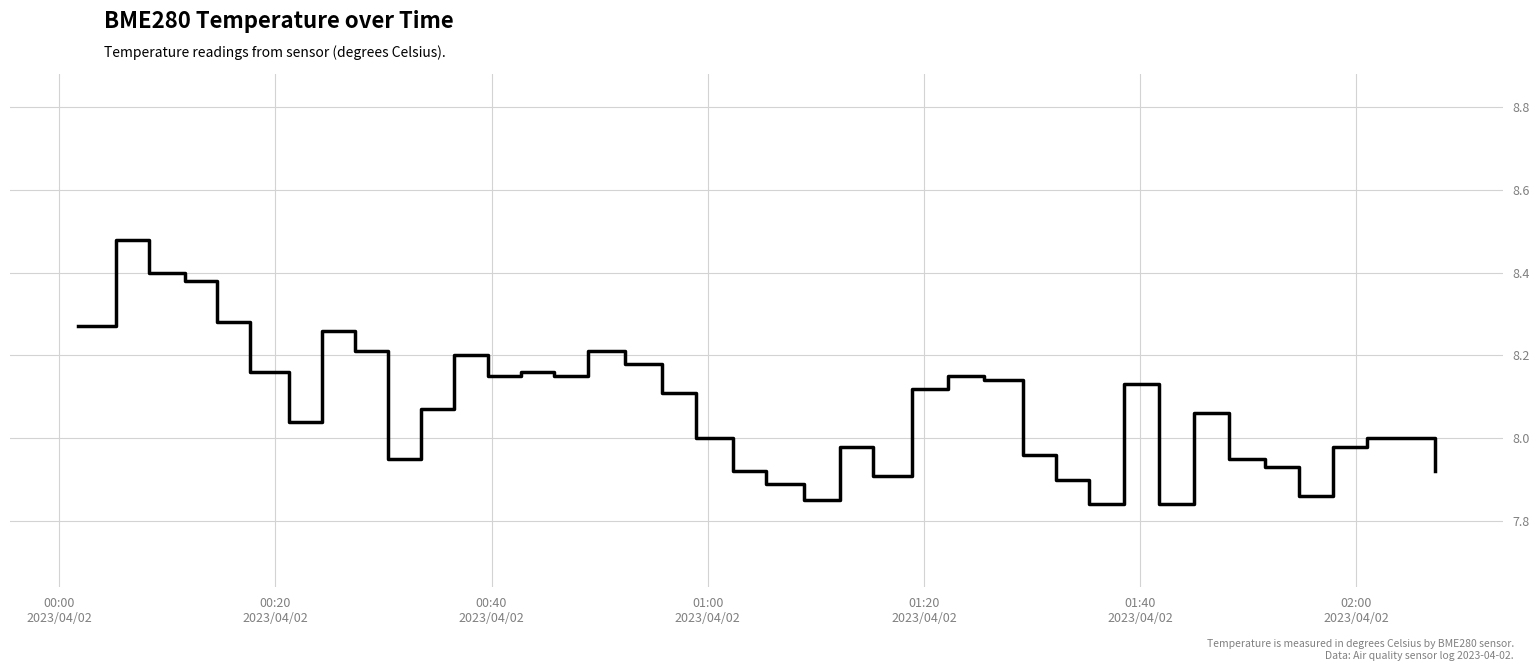

What is the difference between the maximum and minimum values?

0.6